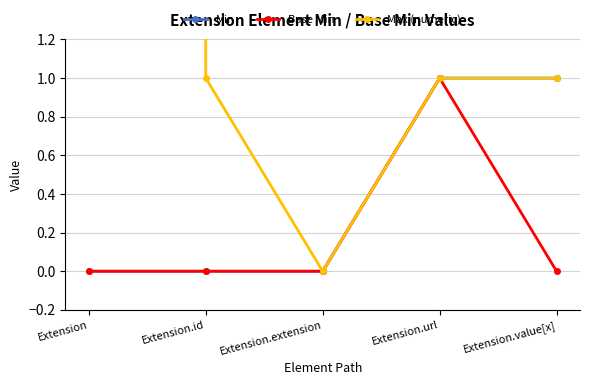

True or false: Min and Base Min cross at least once.

False